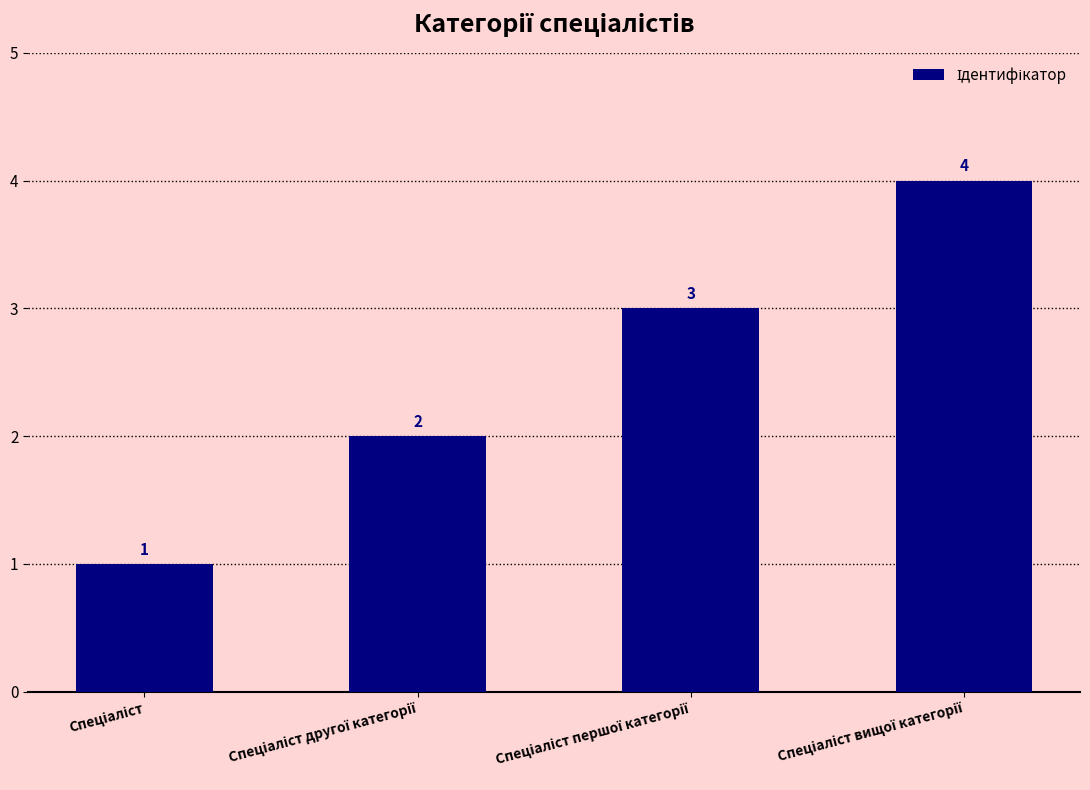

Does the chart contain any negative values?

No